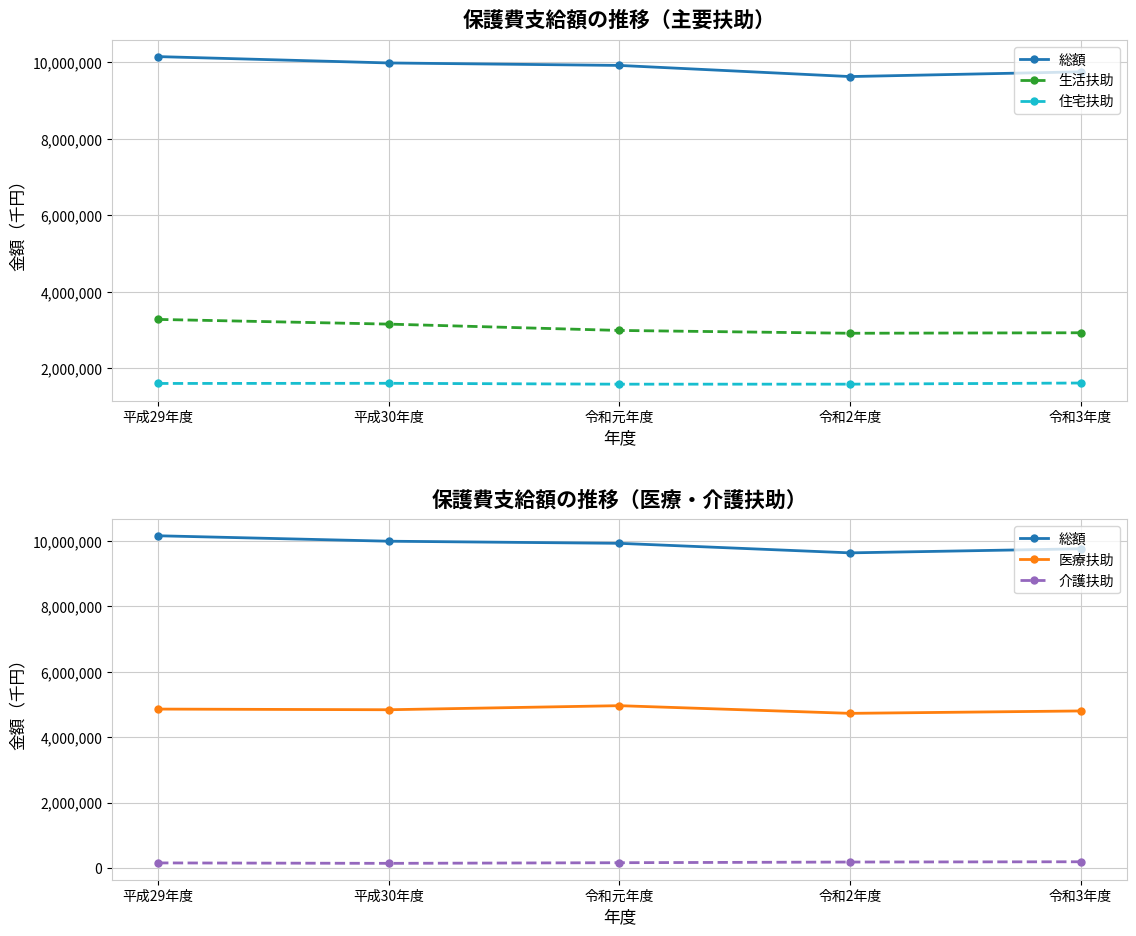

Which series has the largest total across all categories?

総額